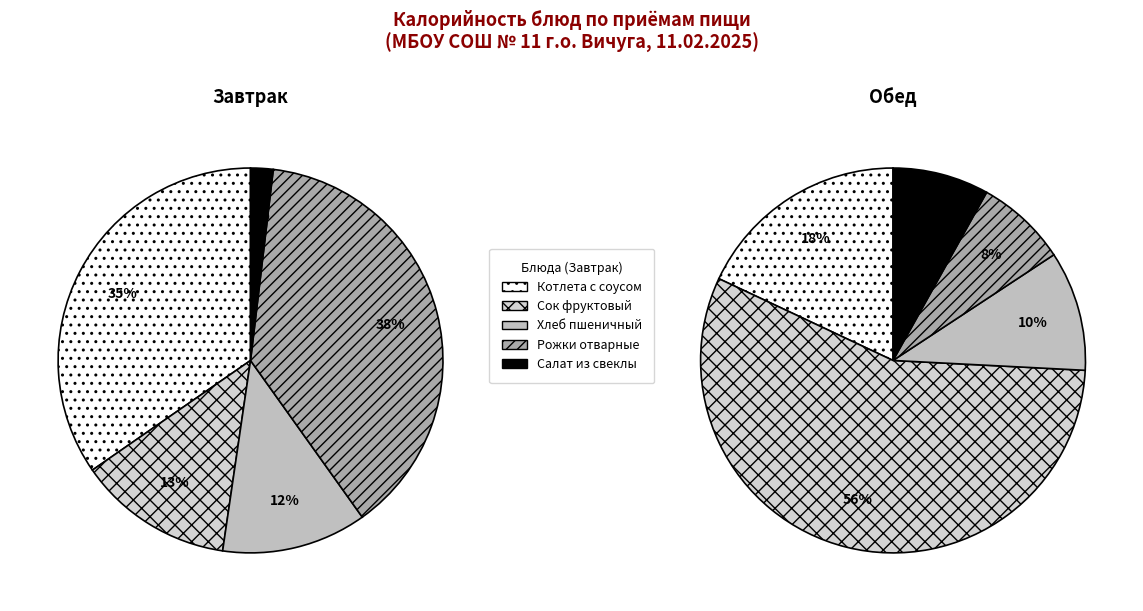

To the nearest percent, what is the average slice percentage?

20%